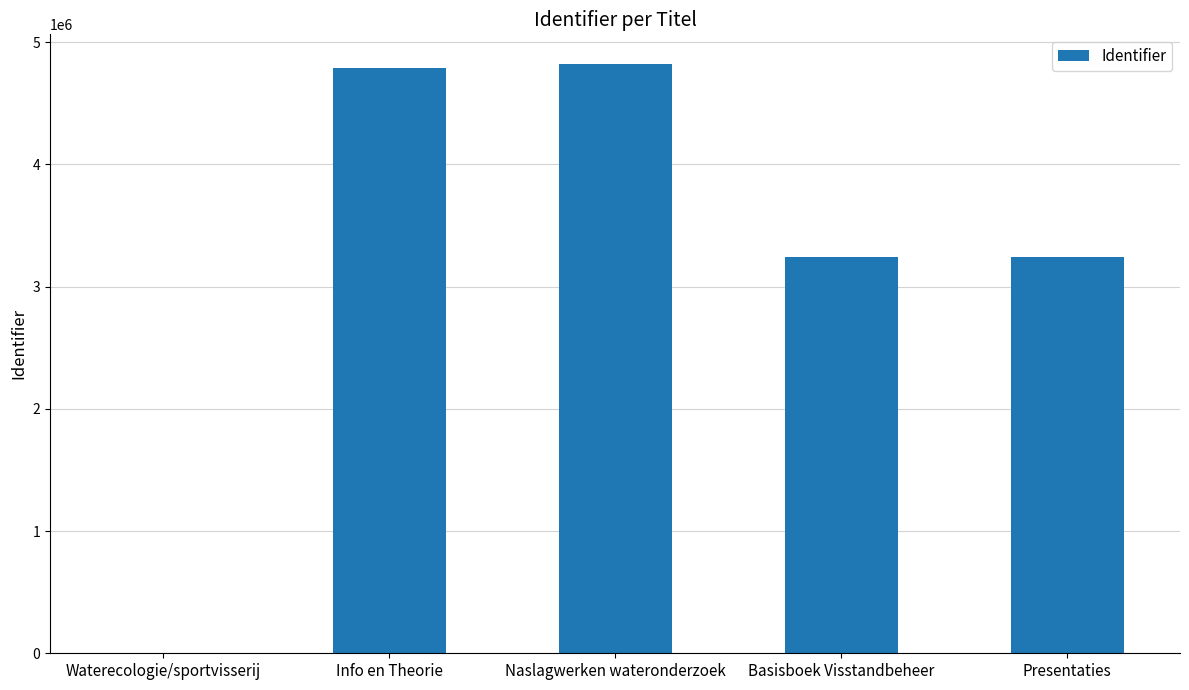

What is the sum of the values at Basisboek Visstandbeheer and Waterecologie/sportvisserij?

3244948